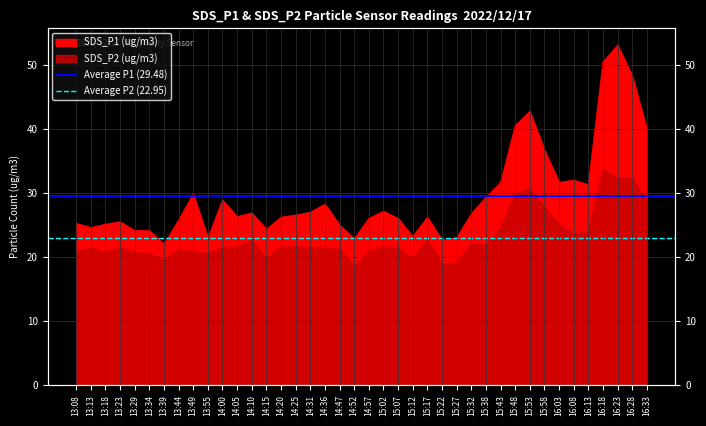

Rank the series by their average value, from highest to lowest.

Average P1 (29.48), Average P2 (22.95)